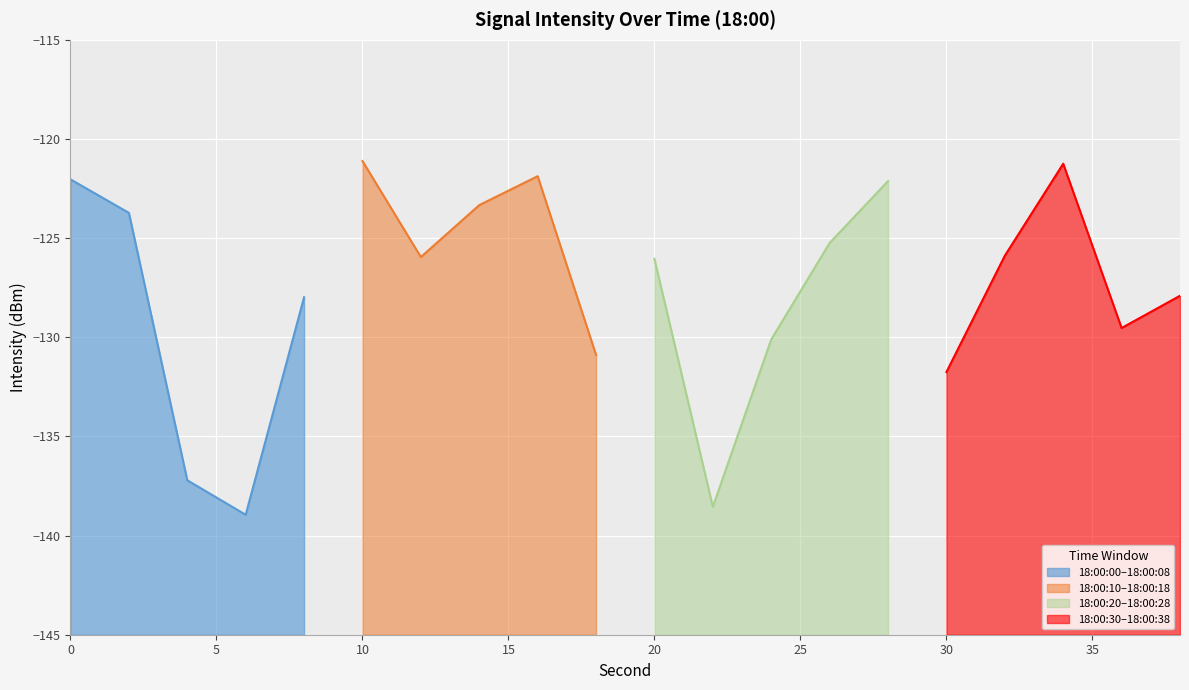

Rank the categories by value from highest to lowest.

10, 34, 16, 0, 28, 14, 2, 26, 32, 12, 20, 38, 8, 36, 24, 18, 30, 4, 22, 6